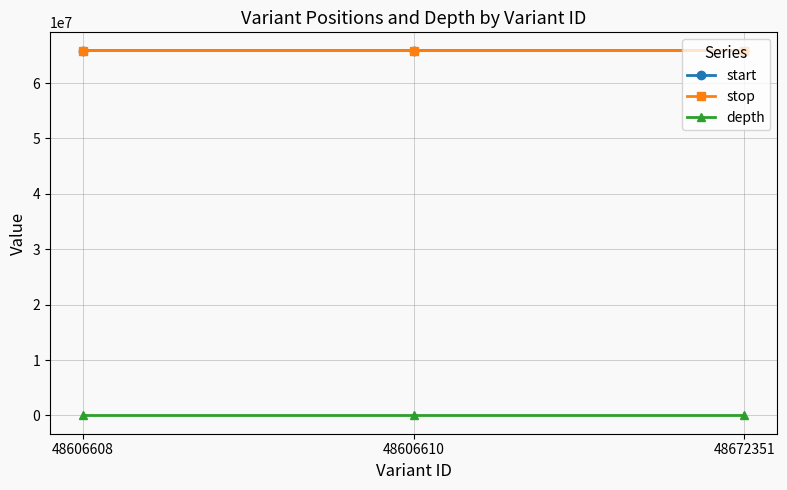

At how many categories does at least one series exceed 14611193?

3